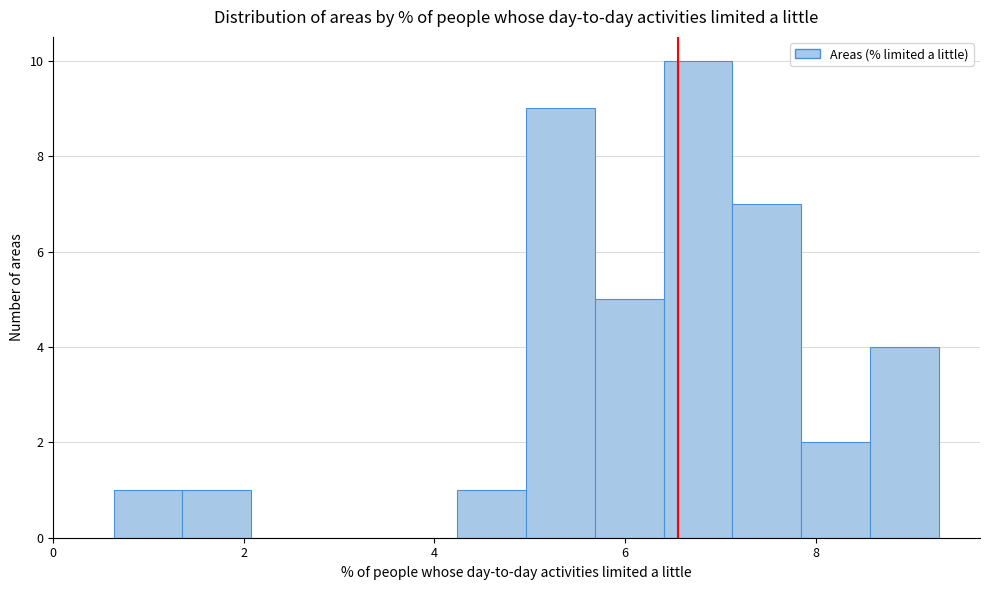

Read against the x-axis, roughly where is the centre of the tallest bar?

6.8